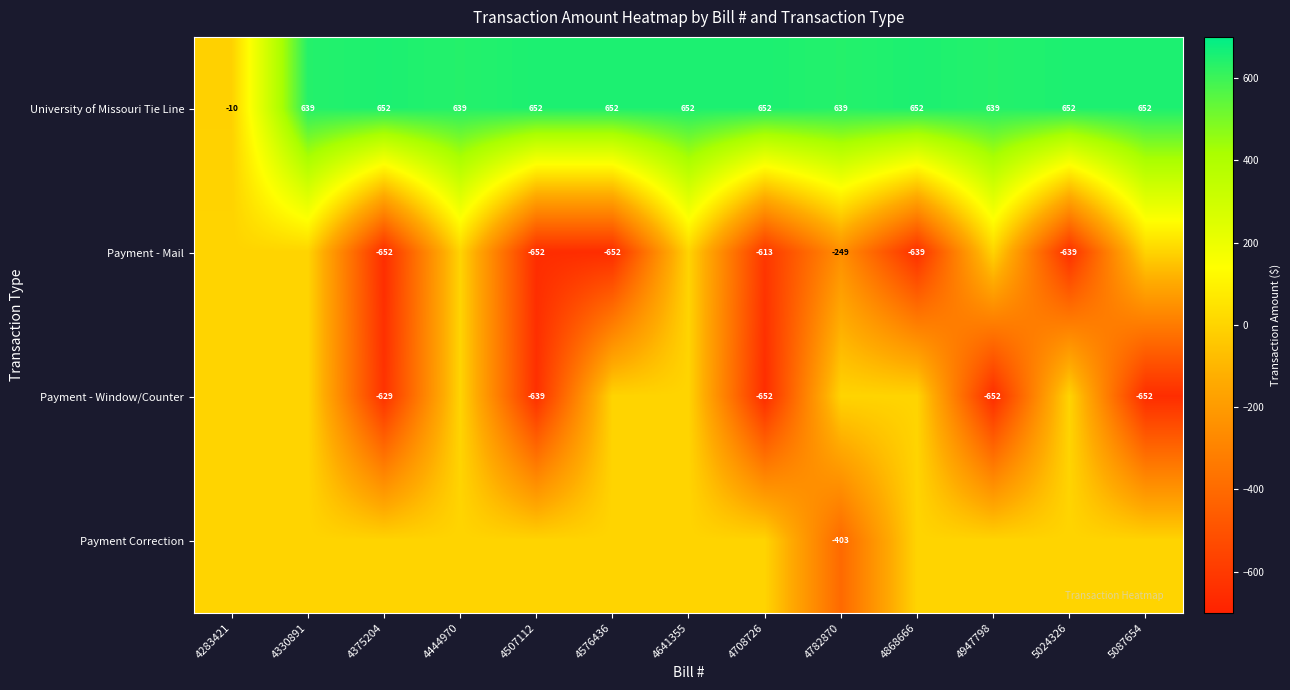

The value of Payment - Mail at 4375204 is -652. True or false?

True